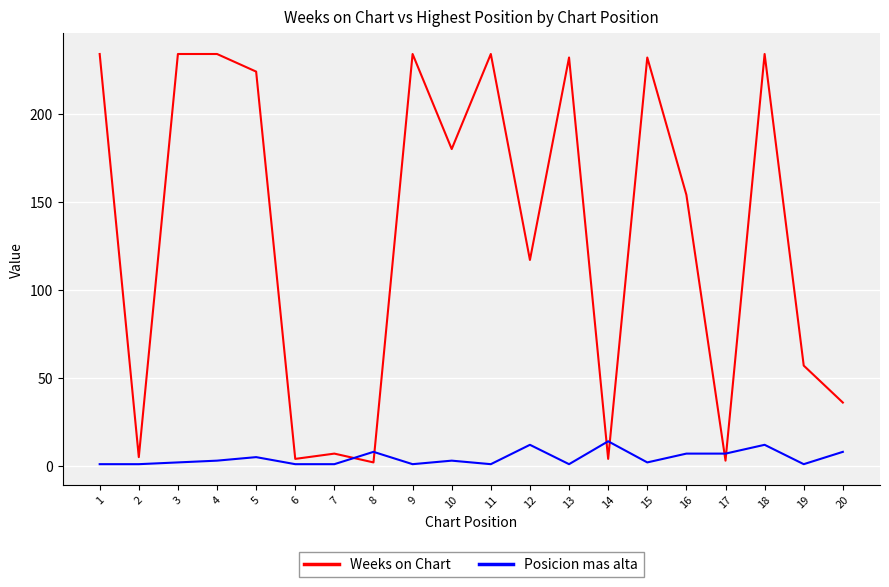

What are all the series names shown in the legend?

Weeks on Chart, Posicion mas alta